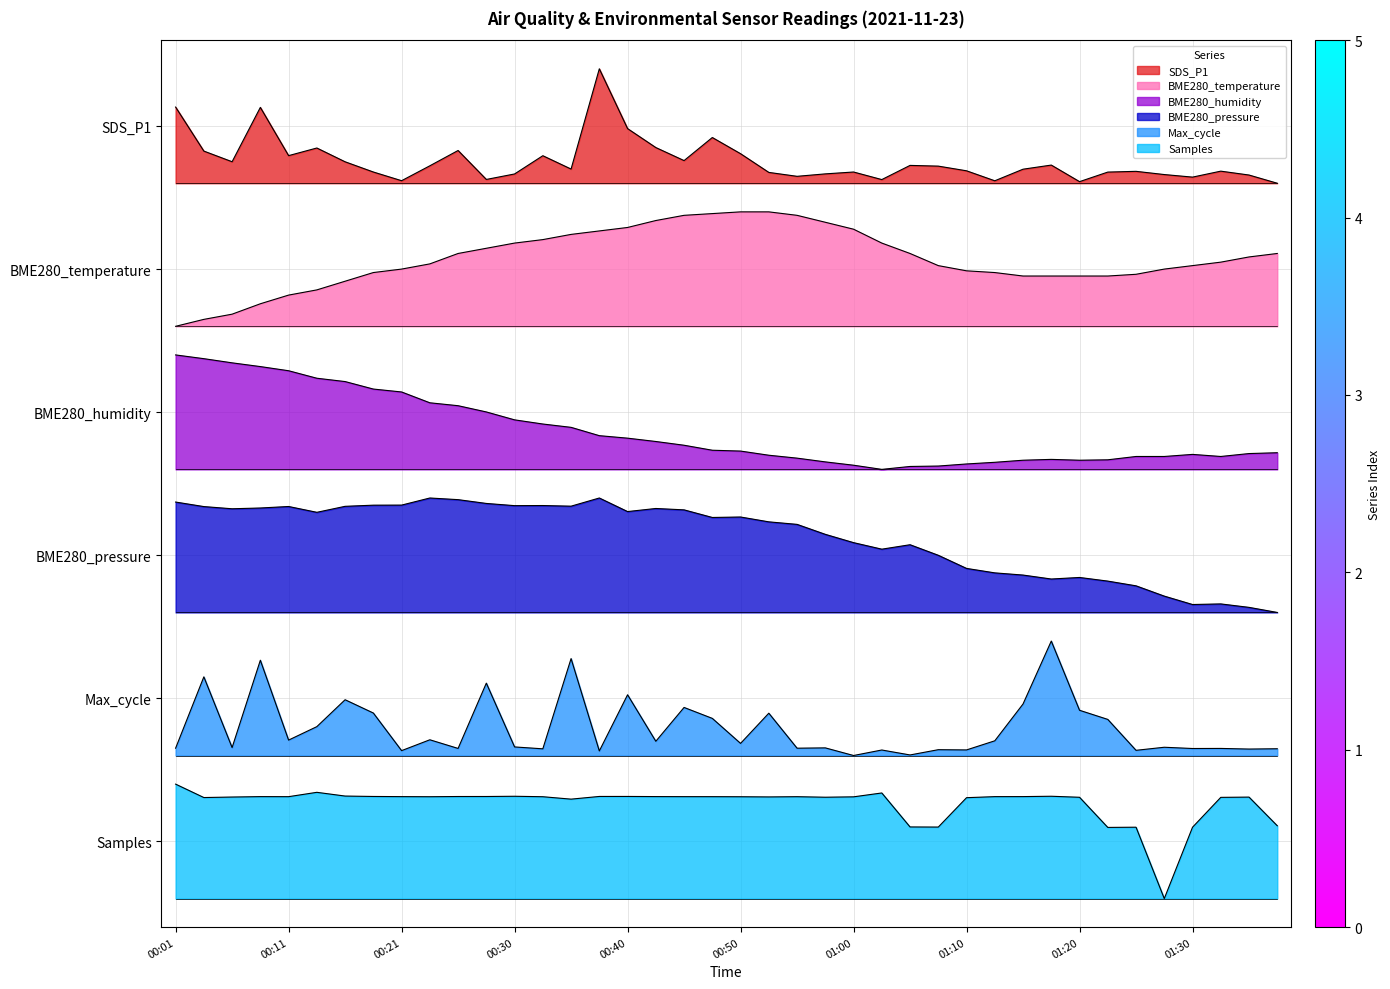

What is the maximum value shown in the chart?

8.7